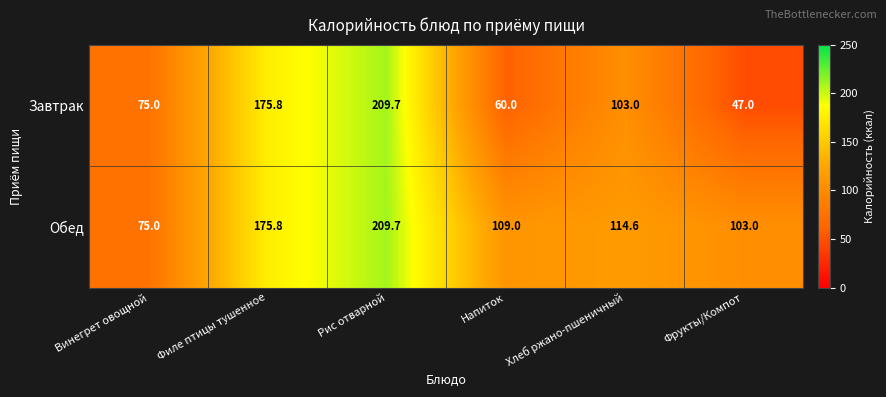

List the series in order of their overall mean, highest first.

Обед, Завтрак